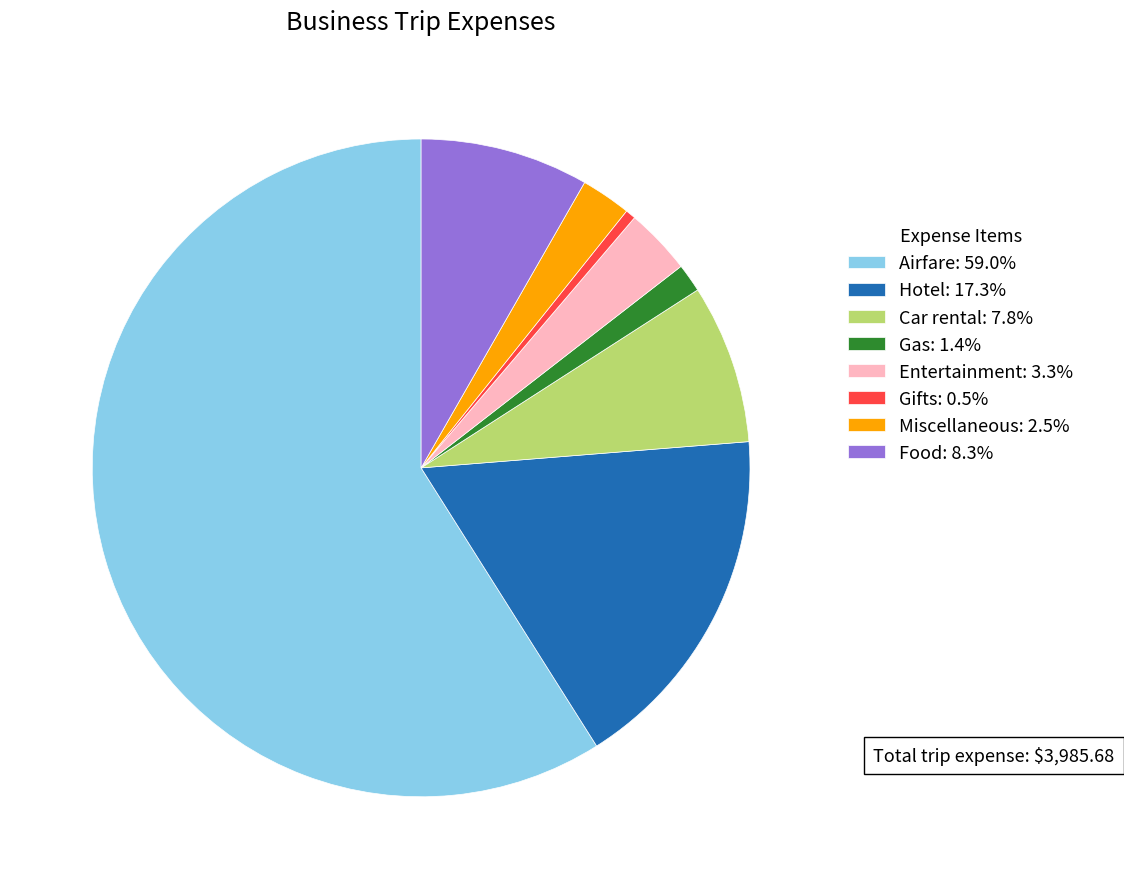

Is it true that Gifts is 11% of the pie?

False